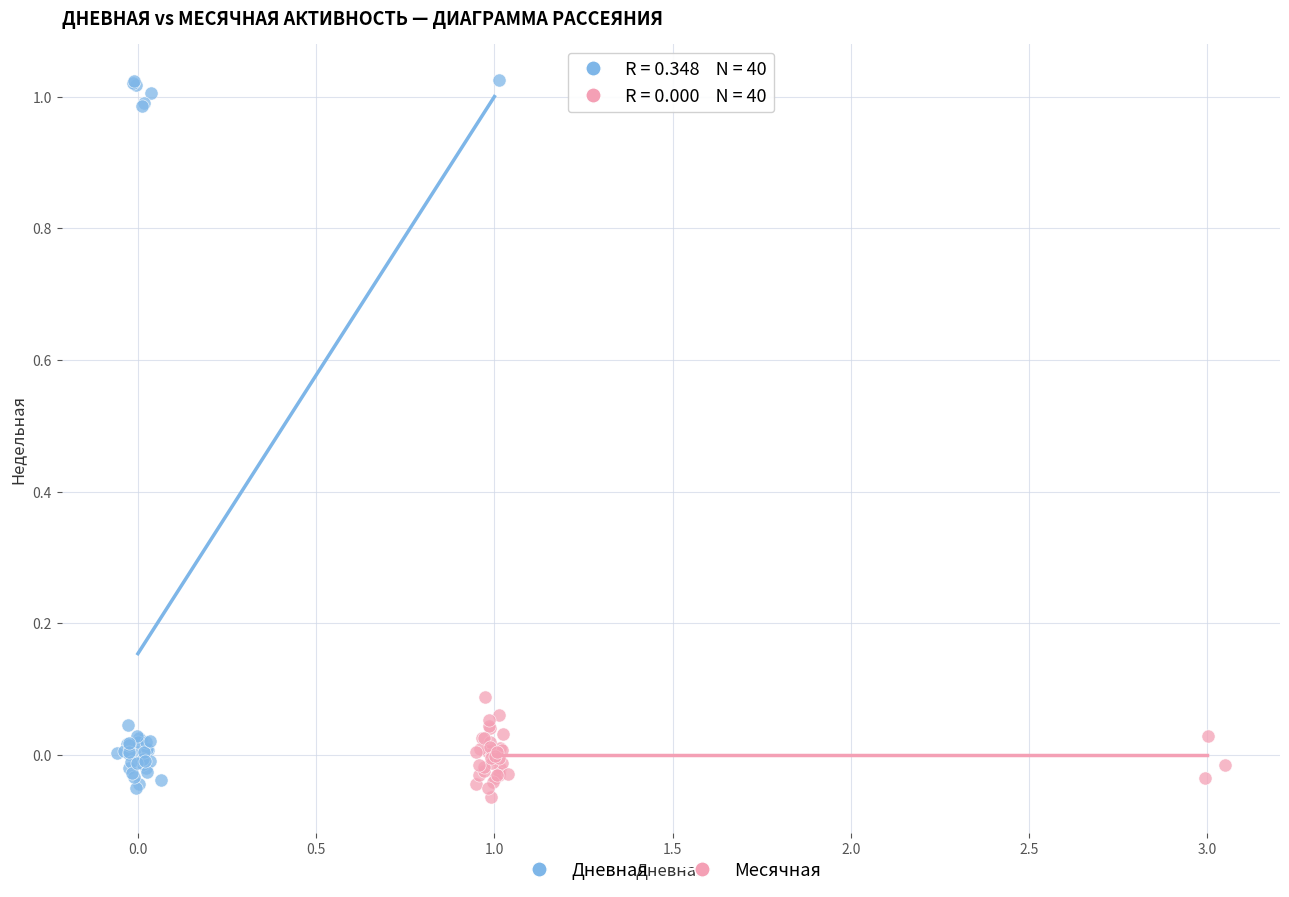

Which series has the largest Y range (max minus min)?

Дневная